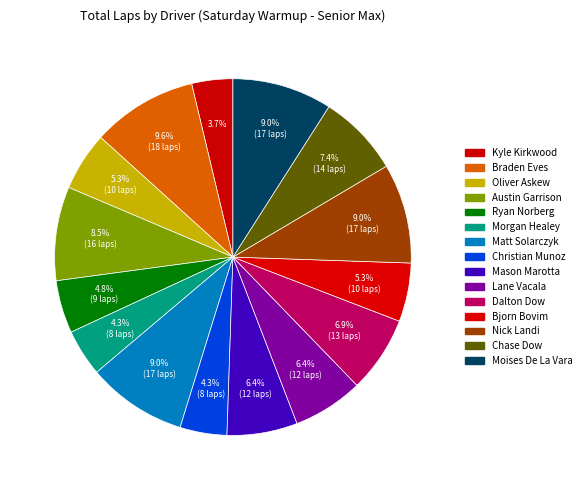

Between Morgan Healey and Nick Landi, which is larger?

Nick Landi